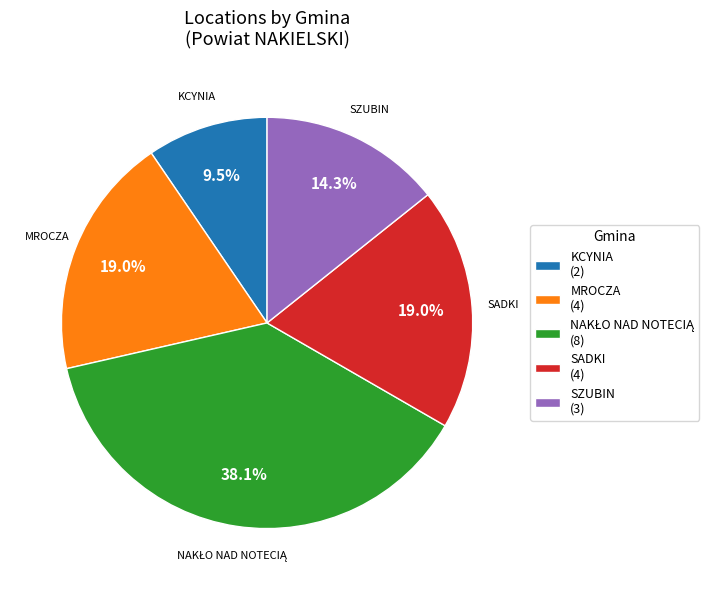

Is there a majority slice in this chart?

No